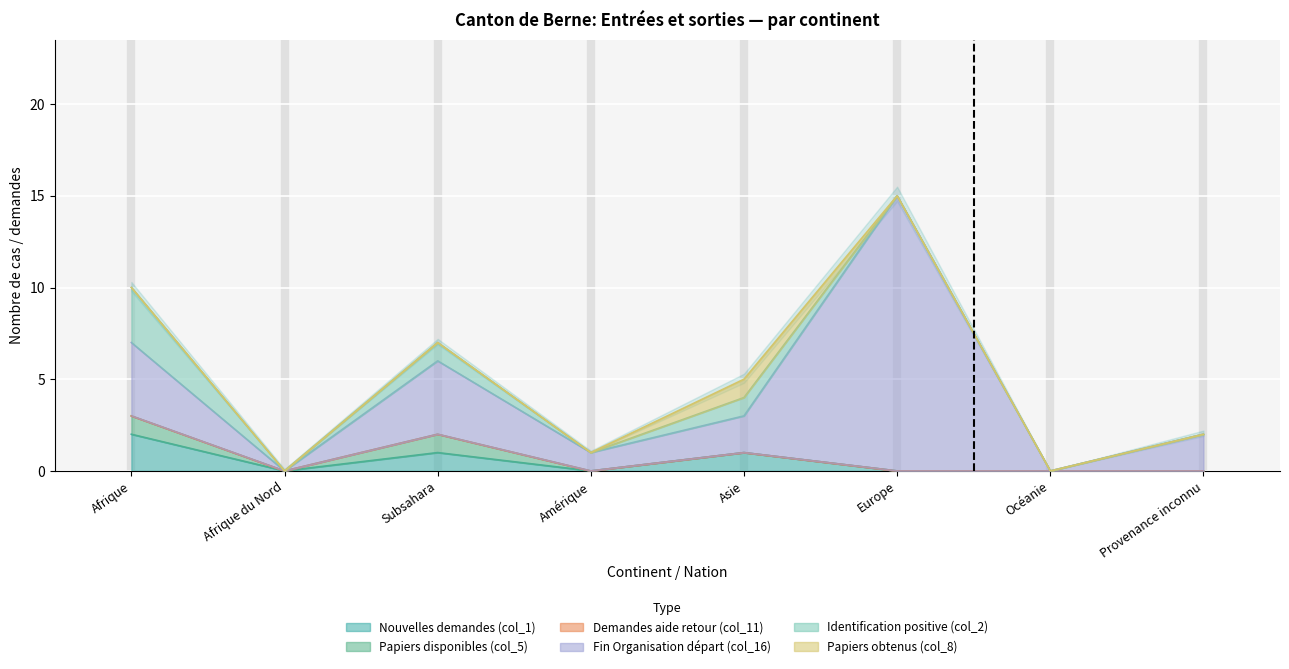

How many lines are shown in the chart?

6